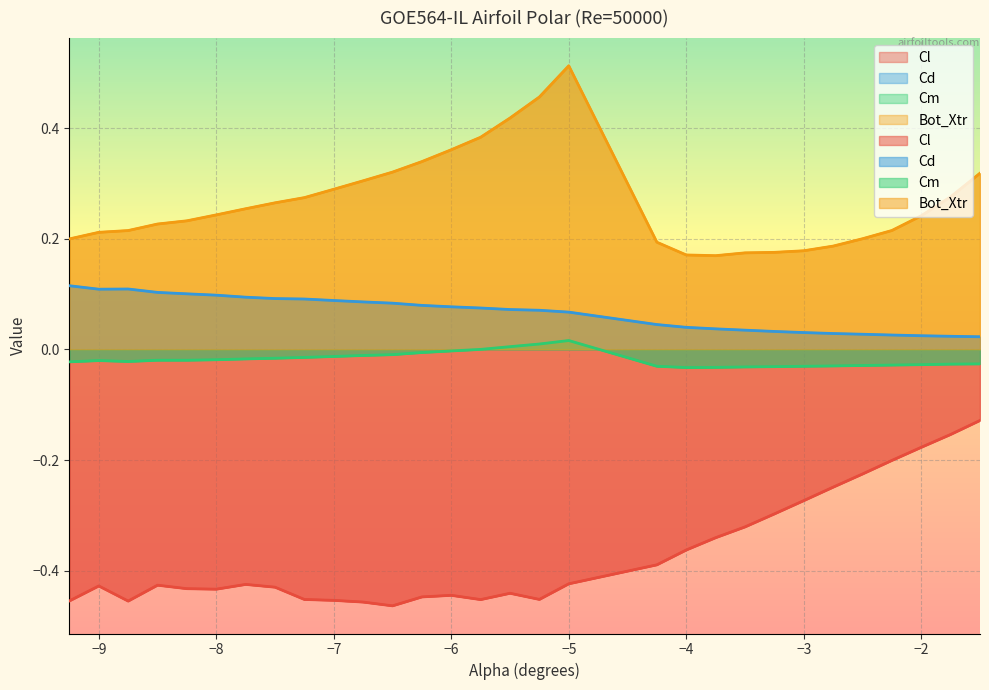

How many data points in Cm are above 0?

4